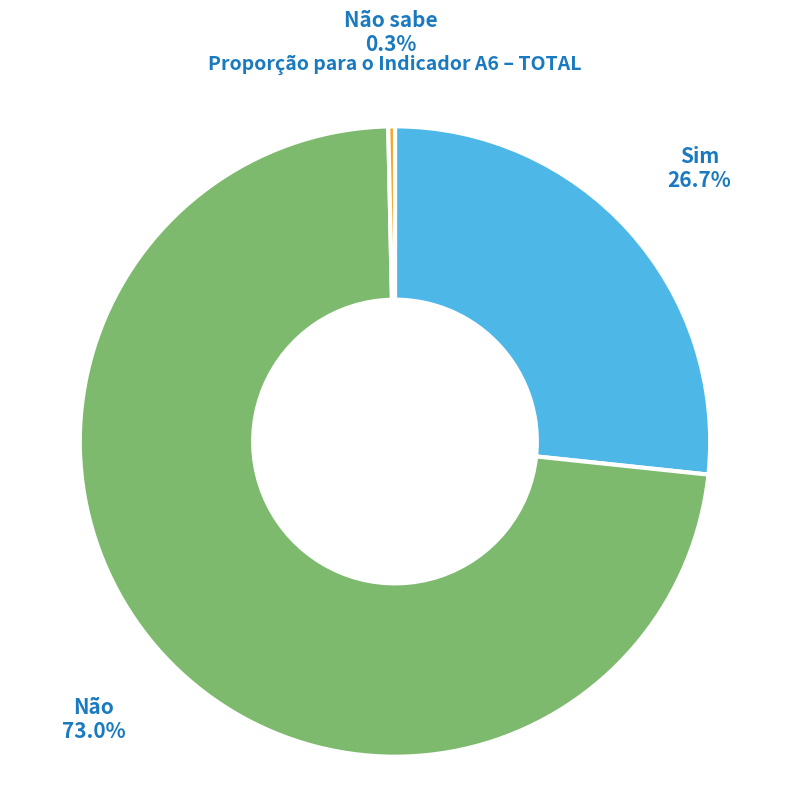

Is Não the majority of the pie?

Yes